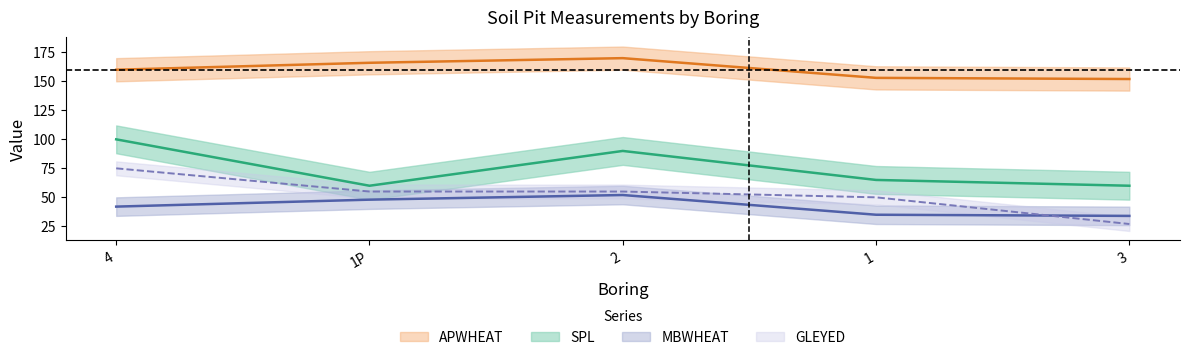

The GLEYED series shows 30 at 4. True or false?

False